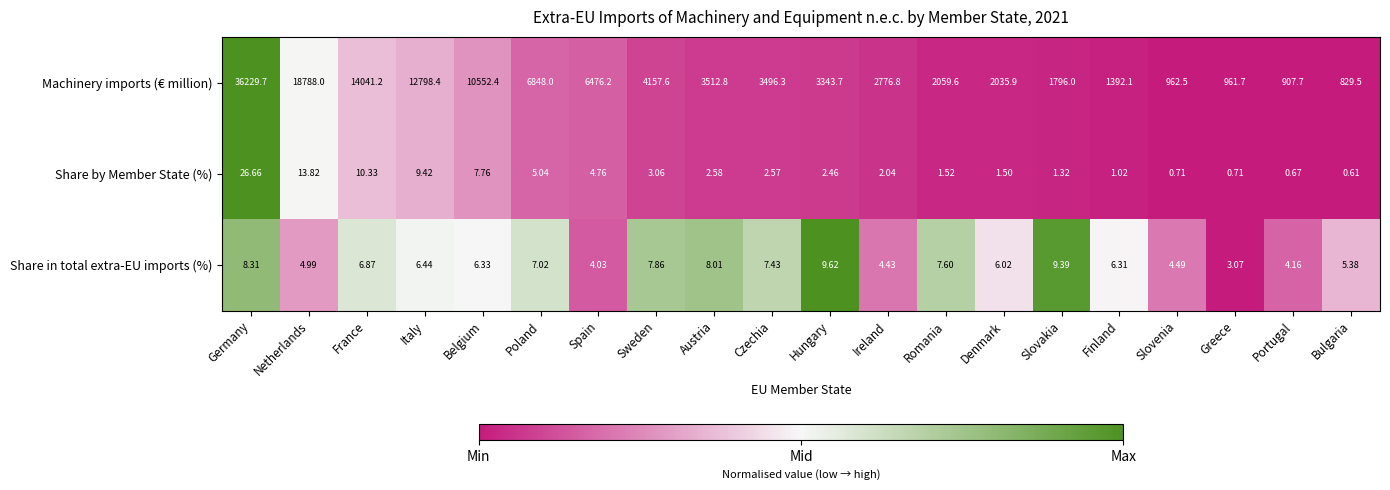

Between Sweden and Austria, which series saw the biggest shift?

Machinery imports (€ million)